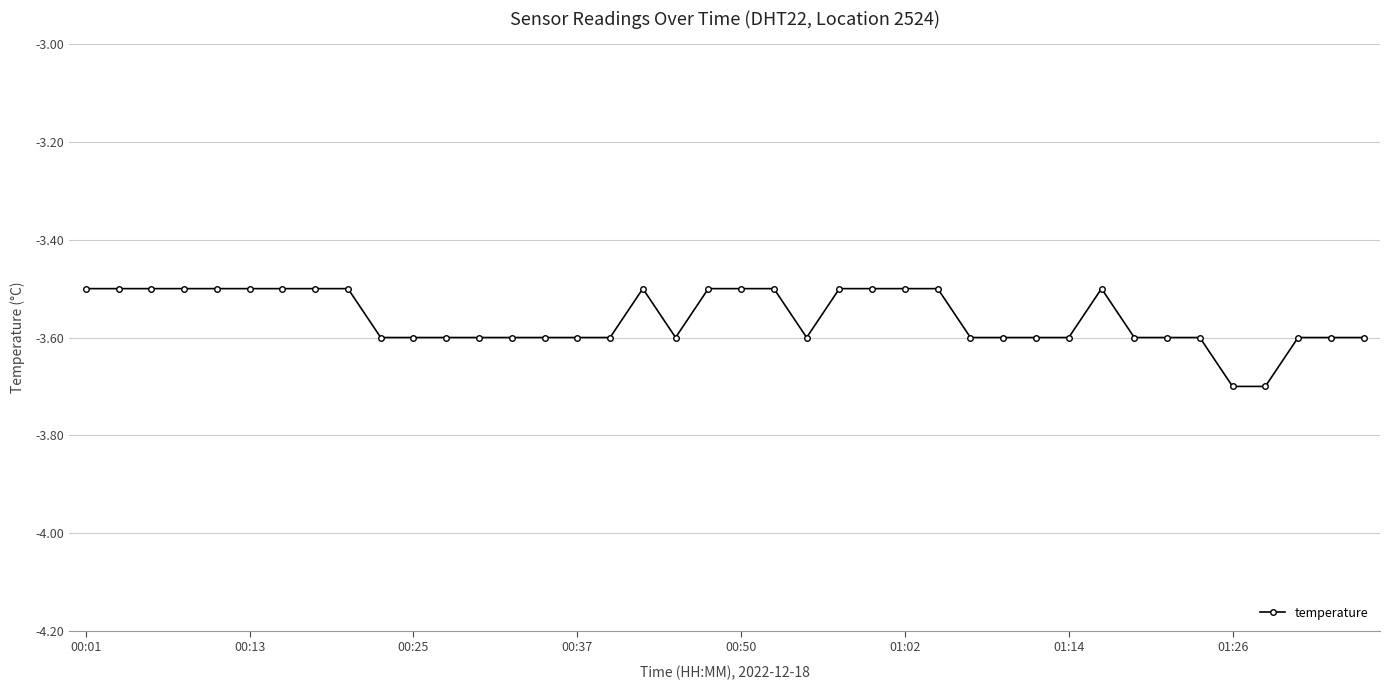

Does the chart have visible grid lines?

Yes